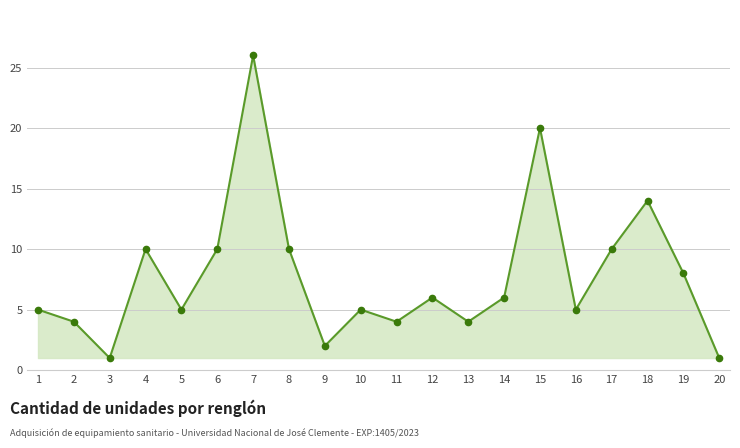

Between 12 and 2, which is larger?

12